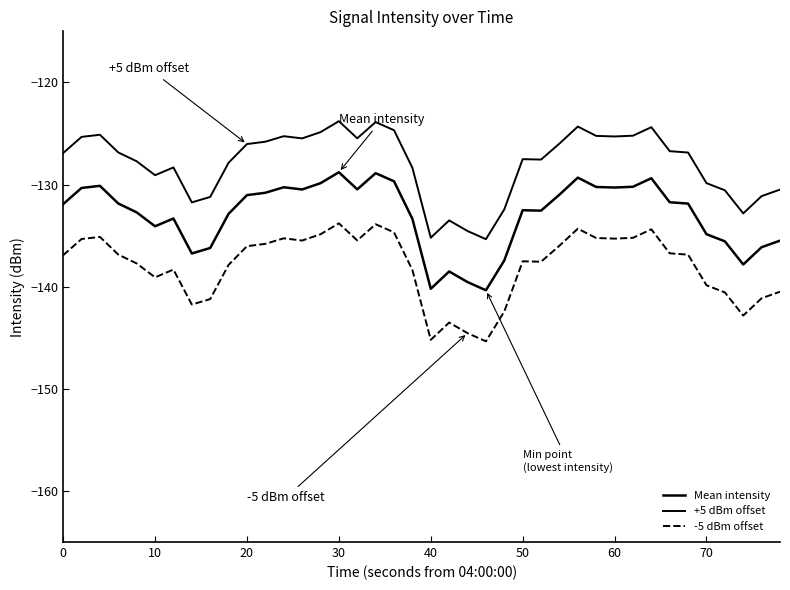

True or false: +5 dBm offset and -5 dBm offset intersect in this chart.

False